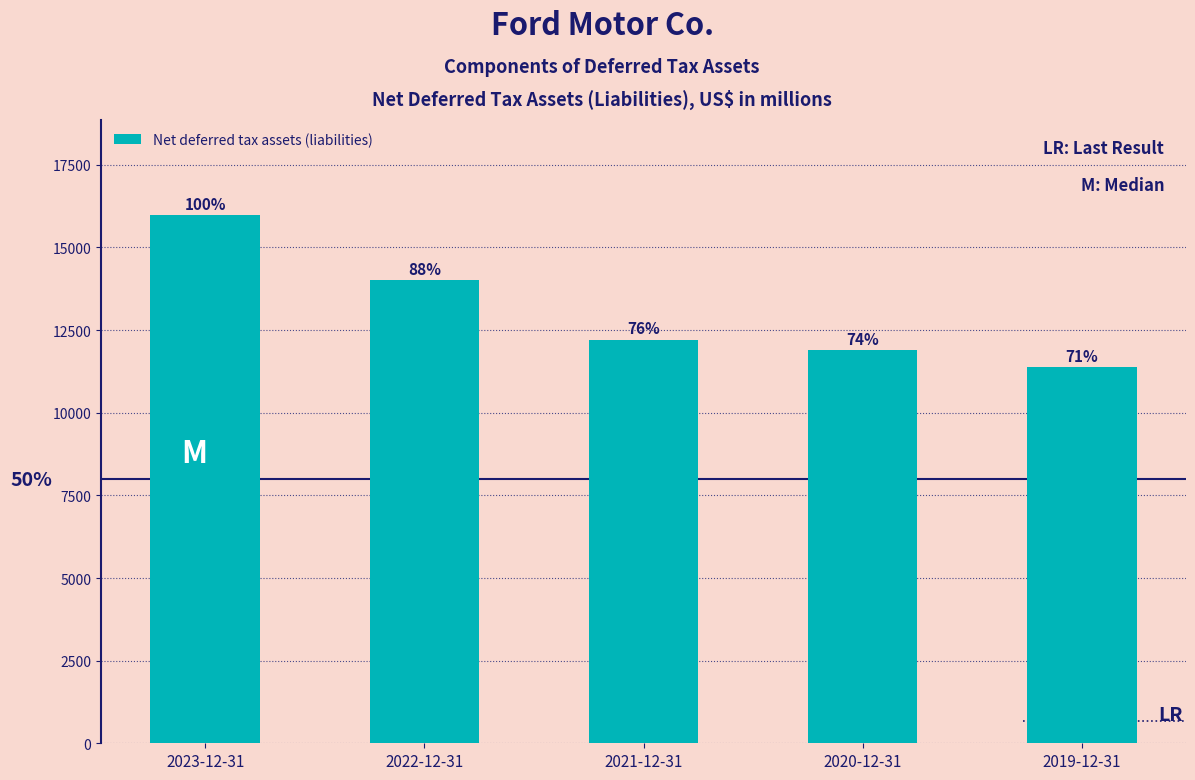

Are the bars horizontal?

No